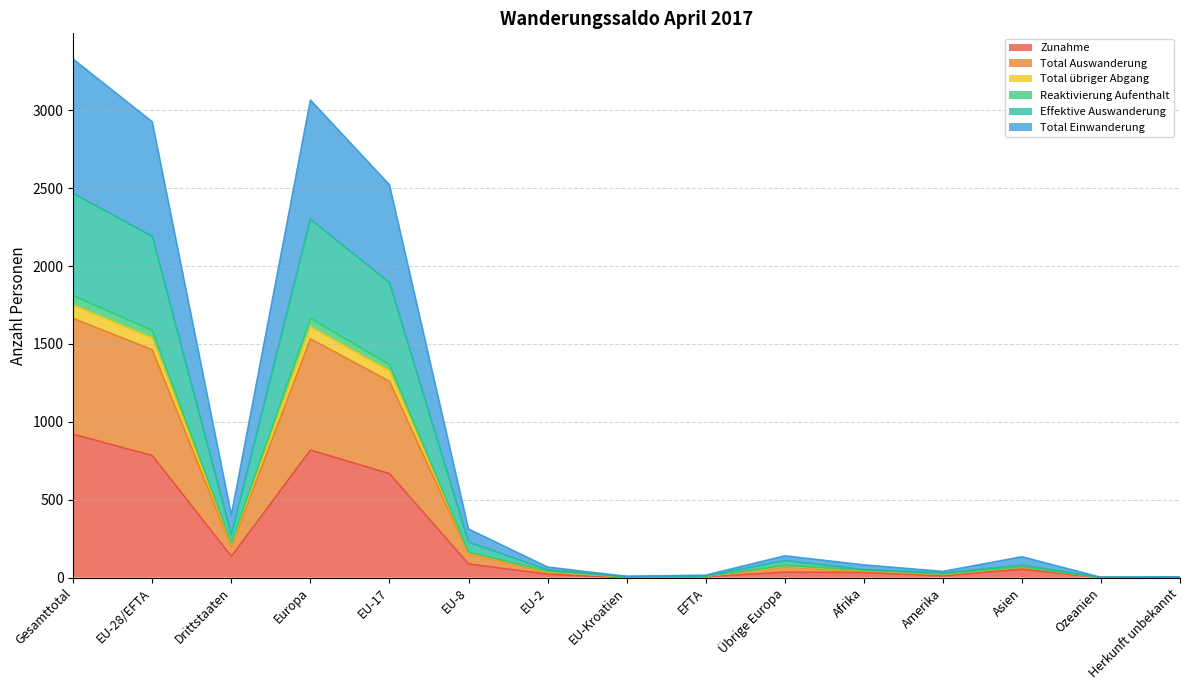

At how many categories does at least one series exceed 502?

4